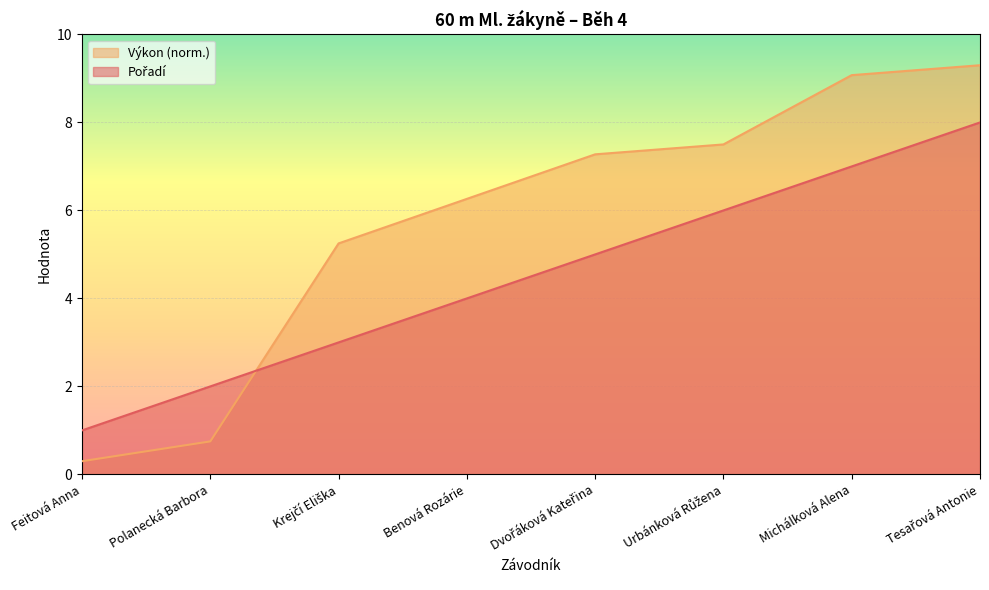

What is the difference between the maximum and minimum values in the Pořadí series?

7.0